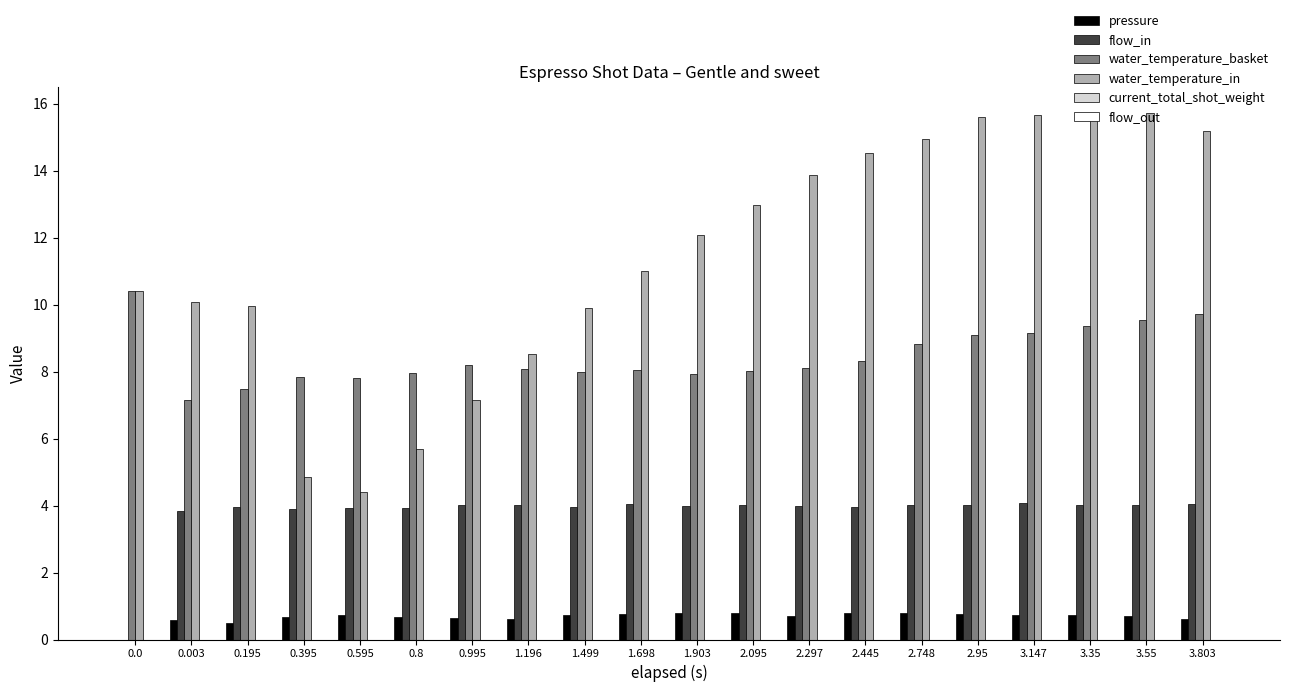

The pressure series shows 0.7 at 0.995. True or false?

True